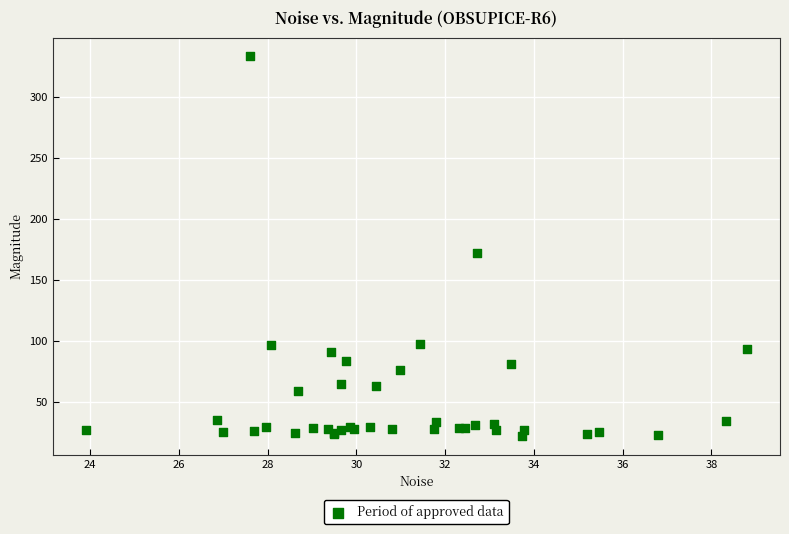

What Y value in the scatter plot is closest to 177?

171.9